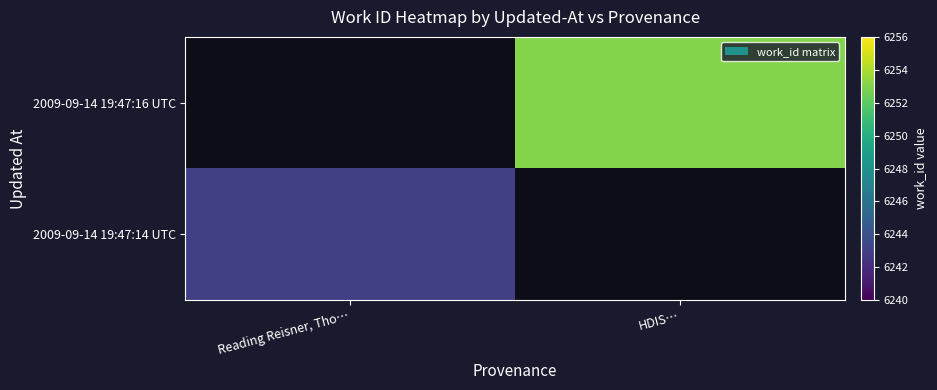

The 2009-09-14 19:47:14 UTC series shows 6243.0 at Reading Reisner, Tho…. True or false?

True